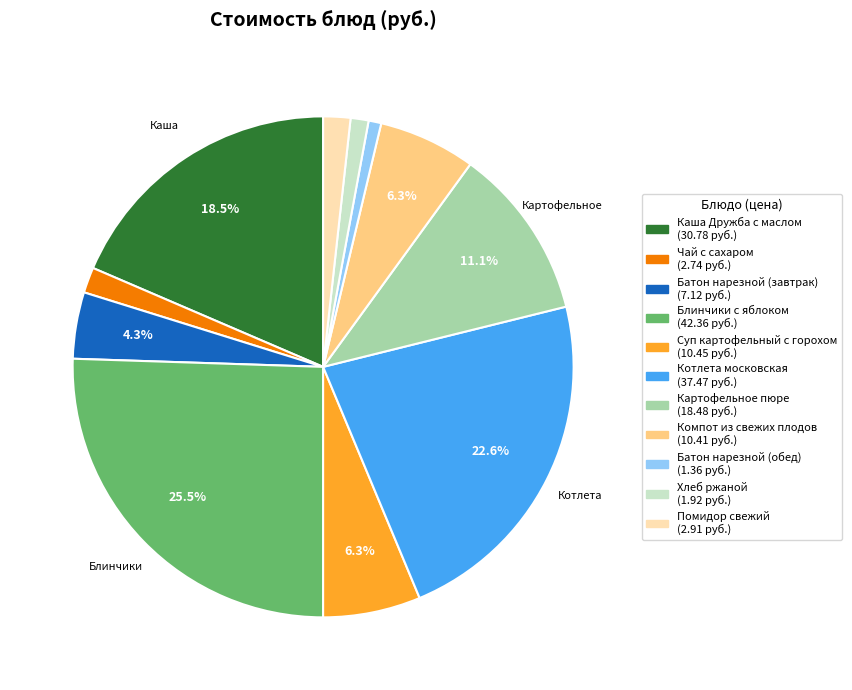

What percentage is the Котлета московская slice, to the nearest percent?

23%